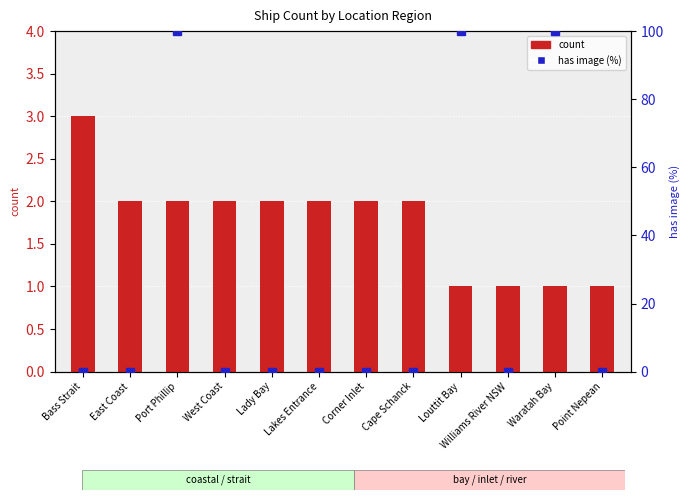

List the labels in order of count value, smallest first.

Louttit Bay, Williams River NSW, Waratah Bay, Point Nepean, East Coast, Port Phillip, West Coast, Lady Bay, Lakes Entrance, Corner Inlet, Cape Schanck, Bass Strait